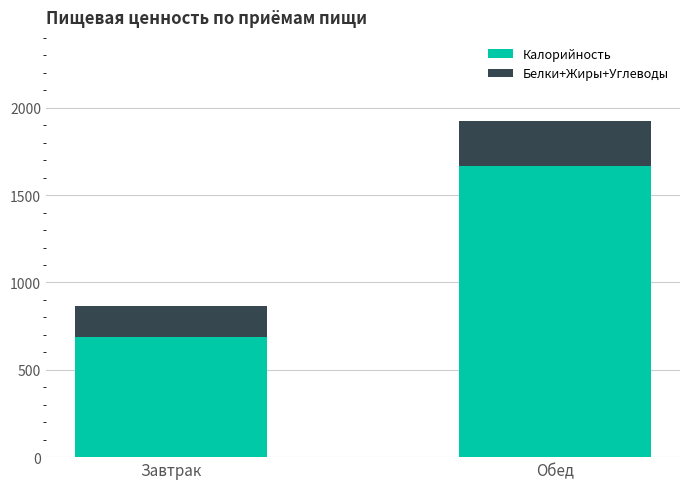

List the labels in order of Калорийность value, largest first.

Обед, Завтрак